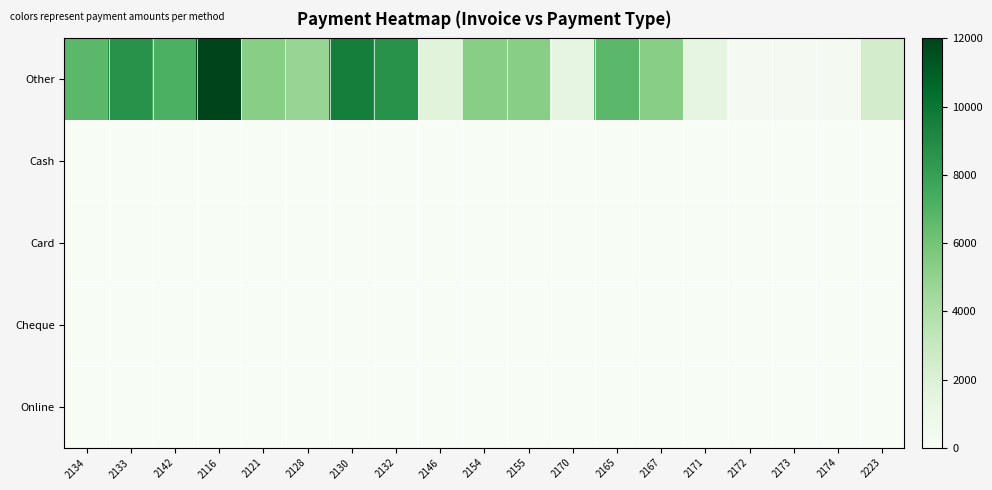

Which series has the largest total across all categories?

Other